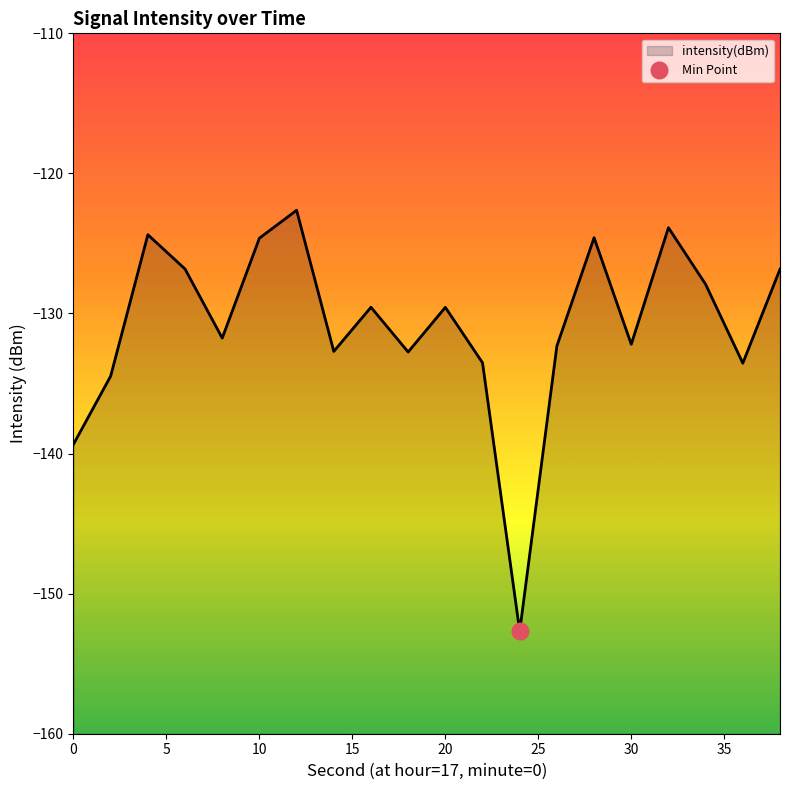

How many lines are shown in the chart?

1